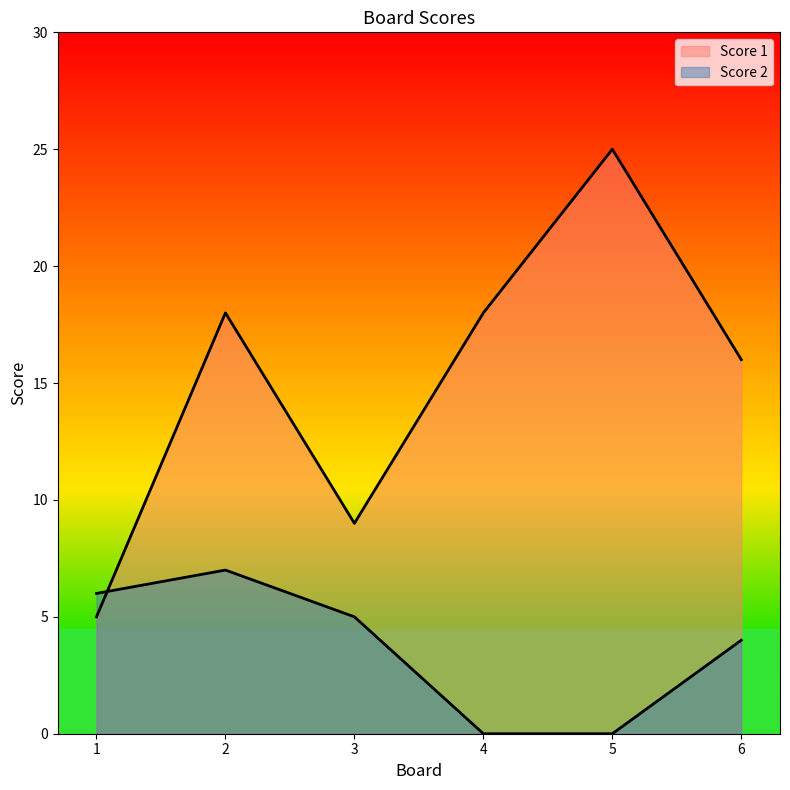

What is the spread (max minus min) of values at 2?

11